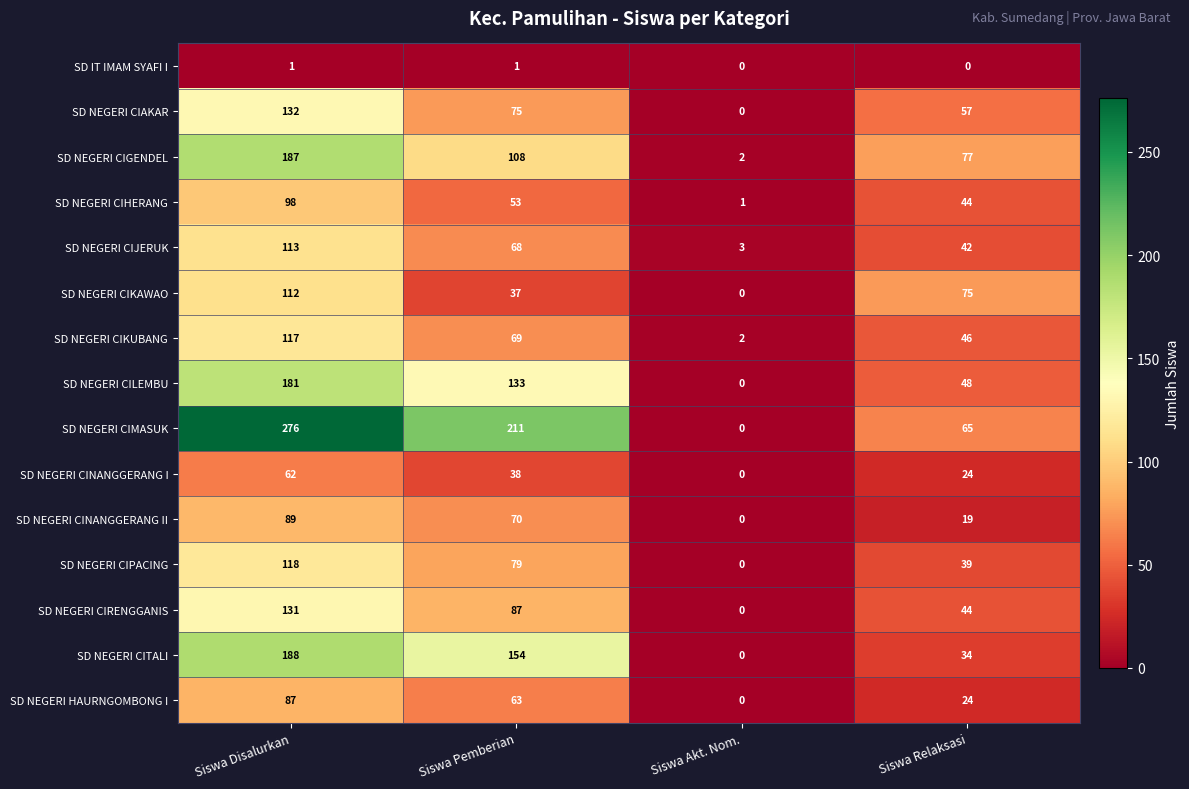

Rank the series at Siswa Disalurkan from highest to lowest value.

SD NEGERI CIMASUK, SD NEGERI CITALI, SD NEGERI CIGENDEL, SD NEGERI CILEMBU, SD NEGERI CIAKAR, SD NEGERI CIRENGGANIS, SD NEGERI CIPACING, SD NEGERI CIKUBANG, SD NEGERI CIJERUK, SD NEGERI CIKAWAO, SD NEGERI CIHERANG, SD NEGERI CINANGGERANG II, SD NEGERI HAURNGOMBONG I, SD NEGERI CINANGGERANG I, SD IT IMAM SYAFI I